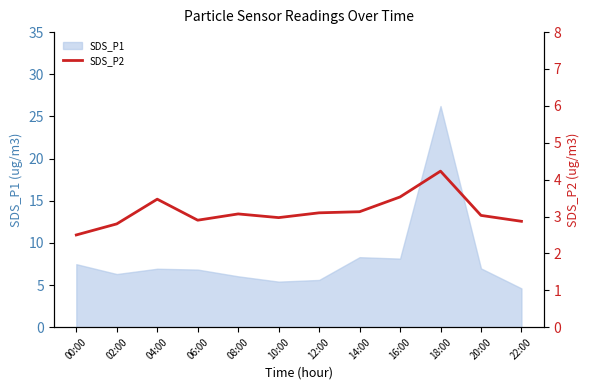

At which category does the data reach its first local valley?

06:00